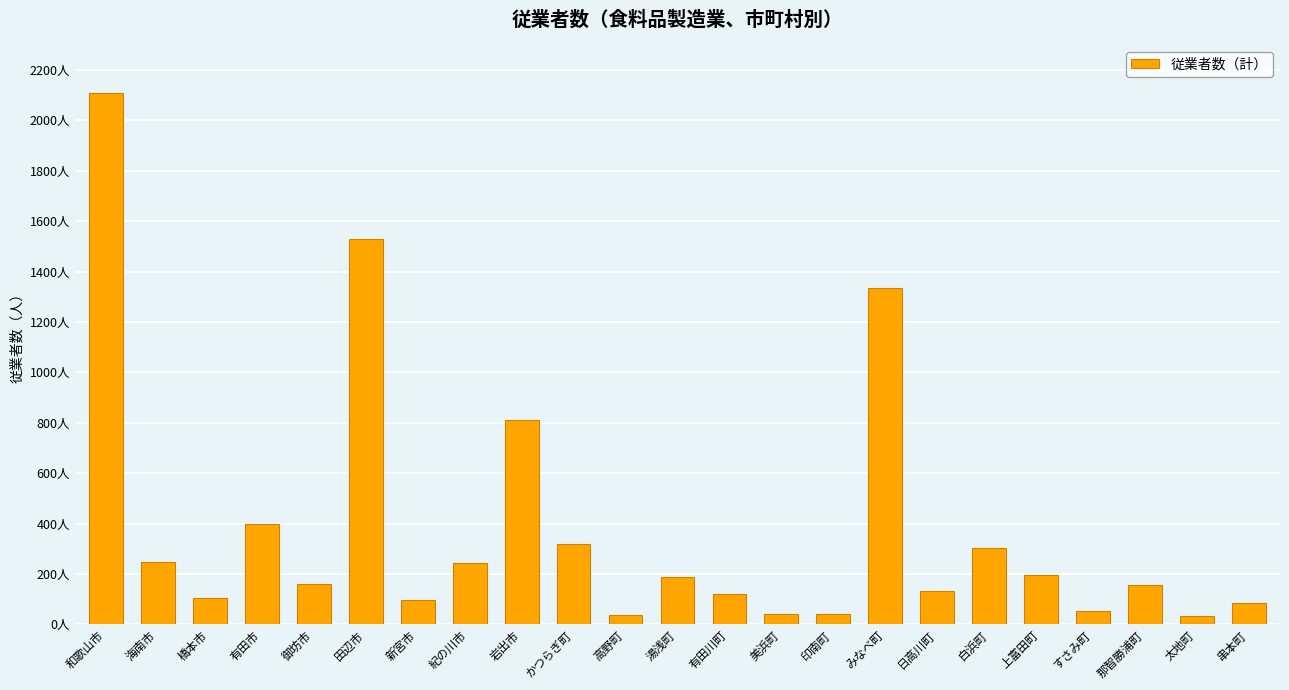

What is the change in value from 海南市 to 田辺市?

+1280